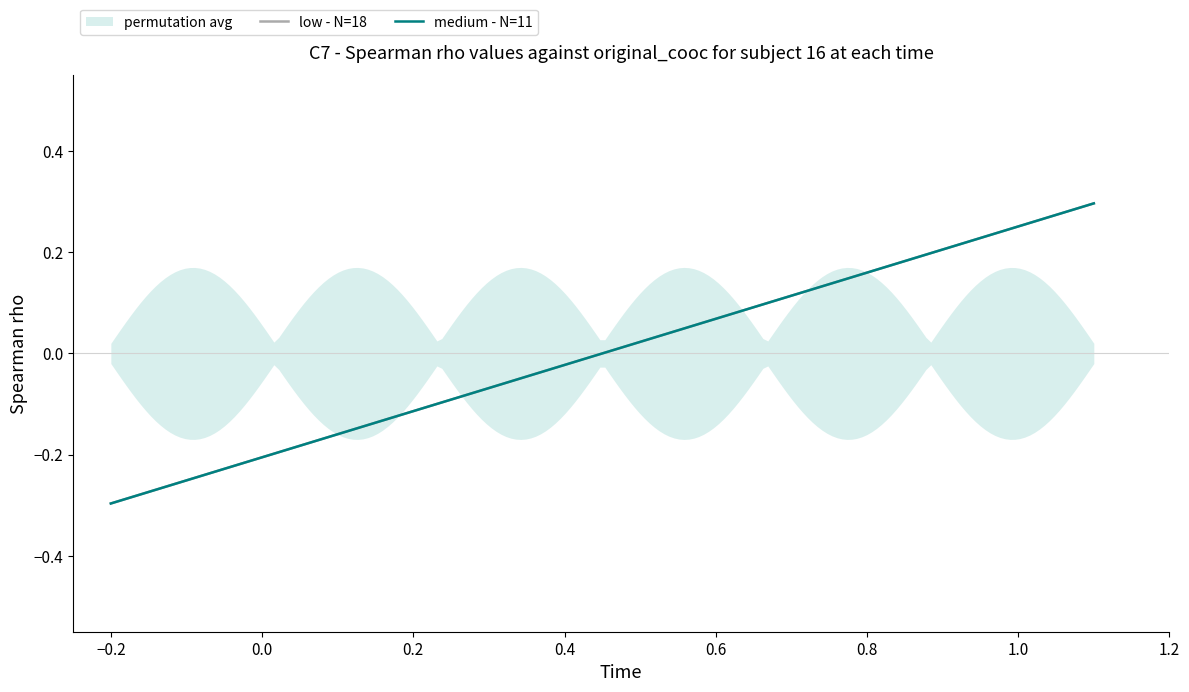

How many data points in medium - N=11 are less than 0?

10